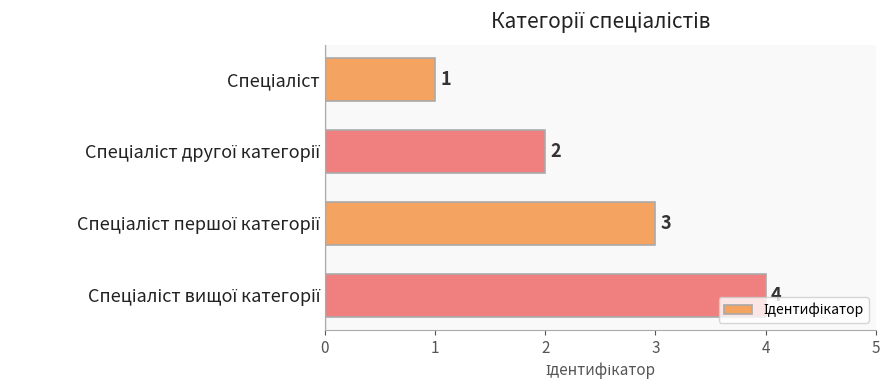

What is the sum of all values?

10